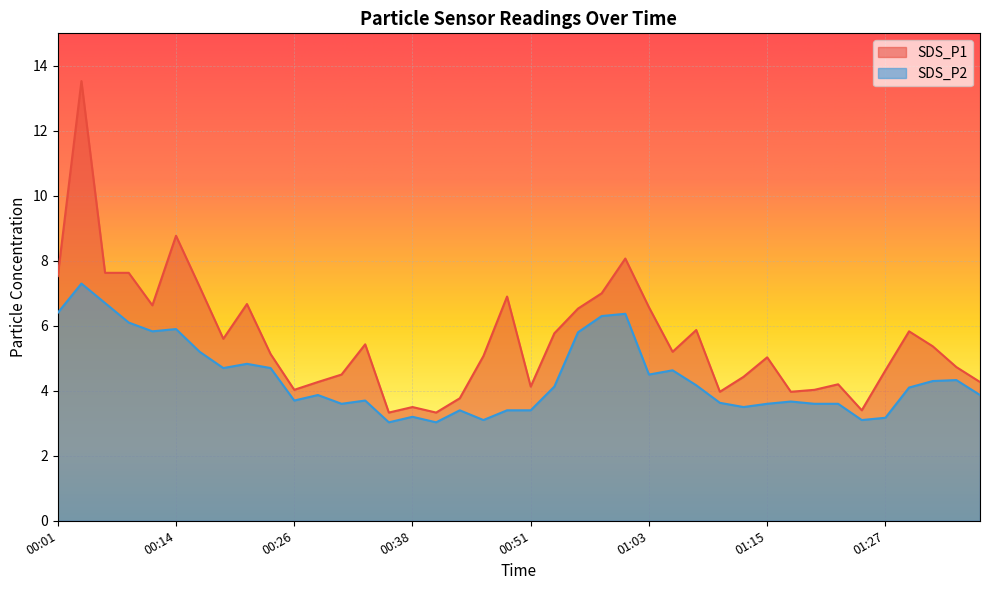

What are all the series names shown in the legend?

SDS_P1, SDS_P2